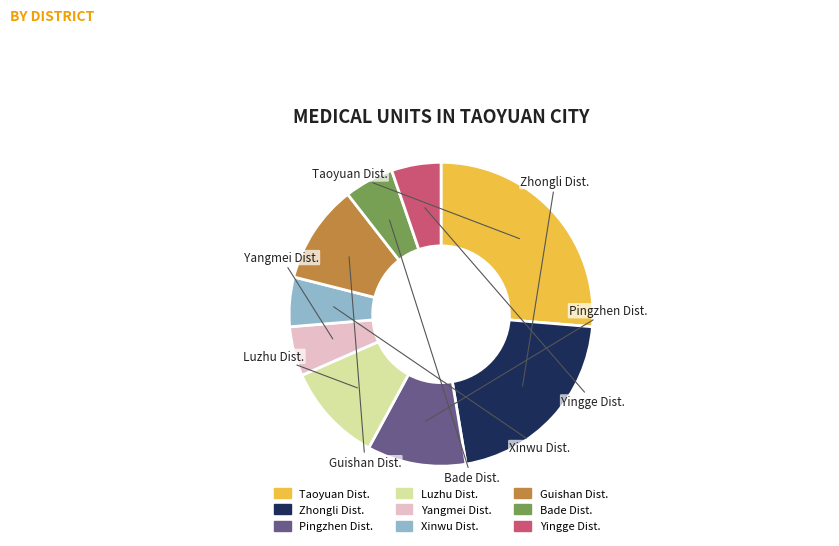

How many segments does this pie chart have?

9